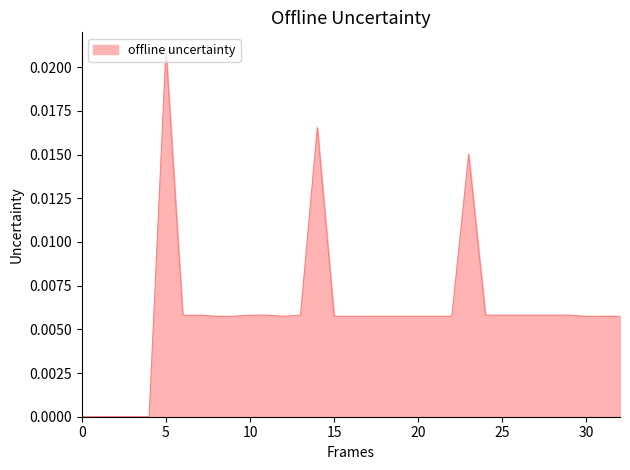

True or false: the data has more than 2 interior local peaks.

True